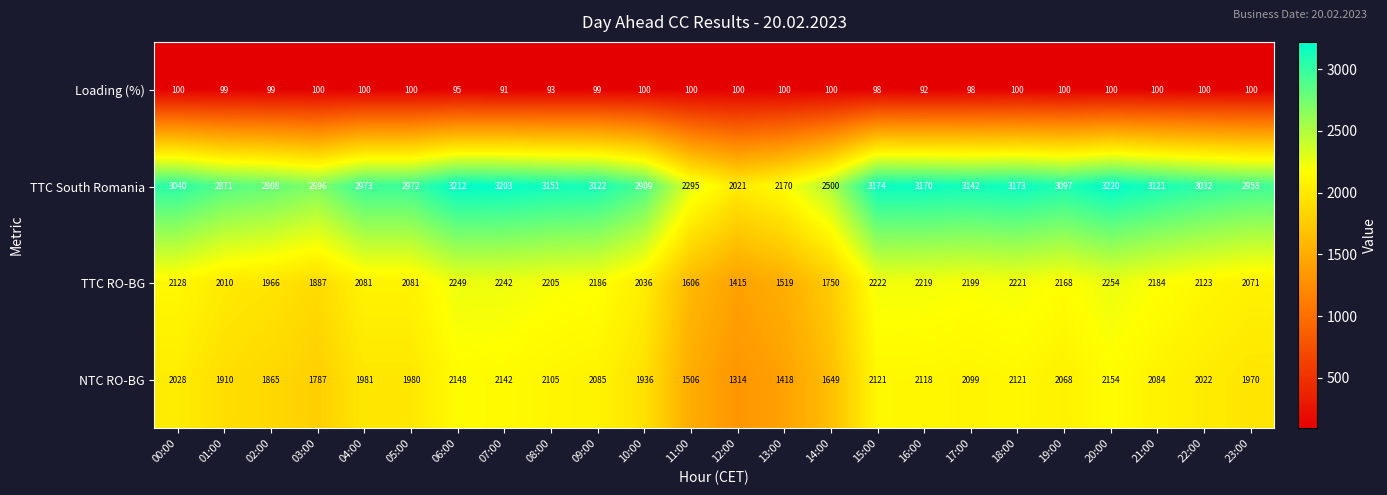

The Loading (%) series shows 99 at 01:00. True or false?

True